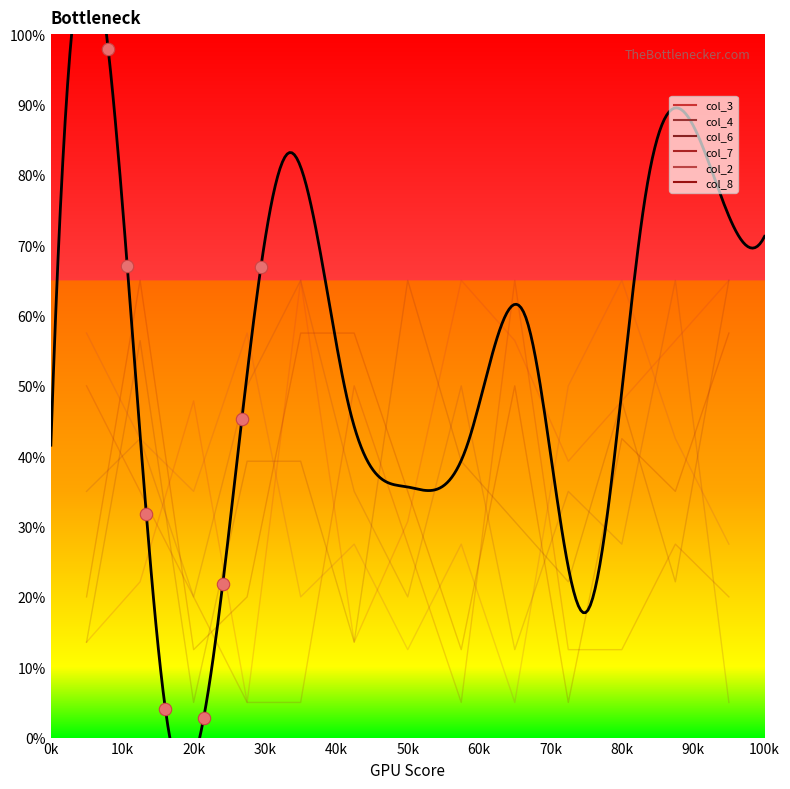

Which series reaches the maximum Y coordinate?

col_3